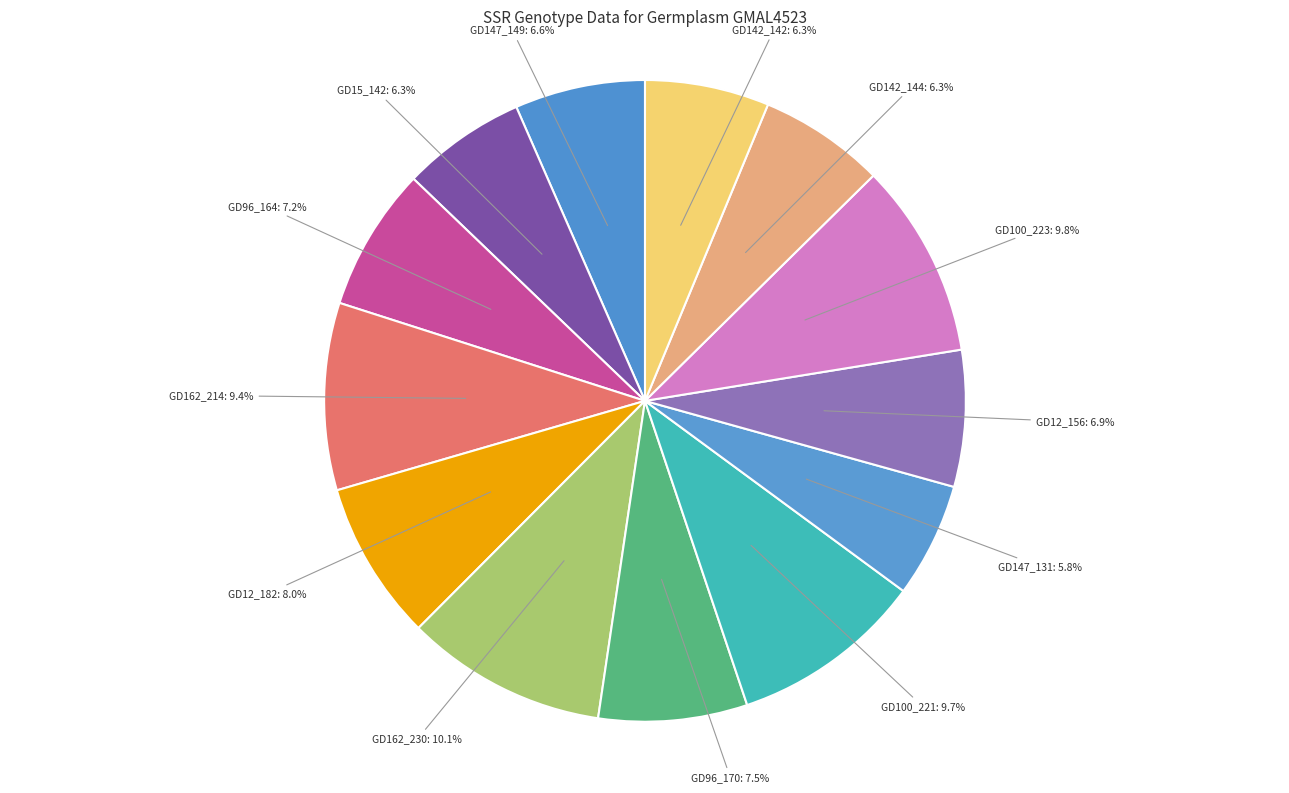

Combined, what portion of the pie is GD162_214 and GD142_142?

15.7%